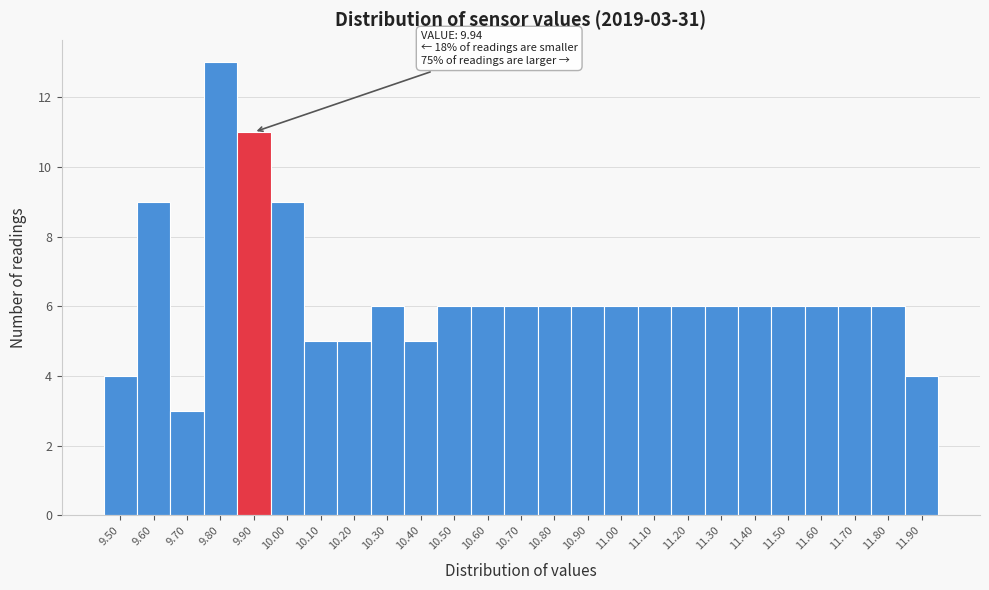

Over which range of the x-axis is the bar tallest?

9.75 to 9.85